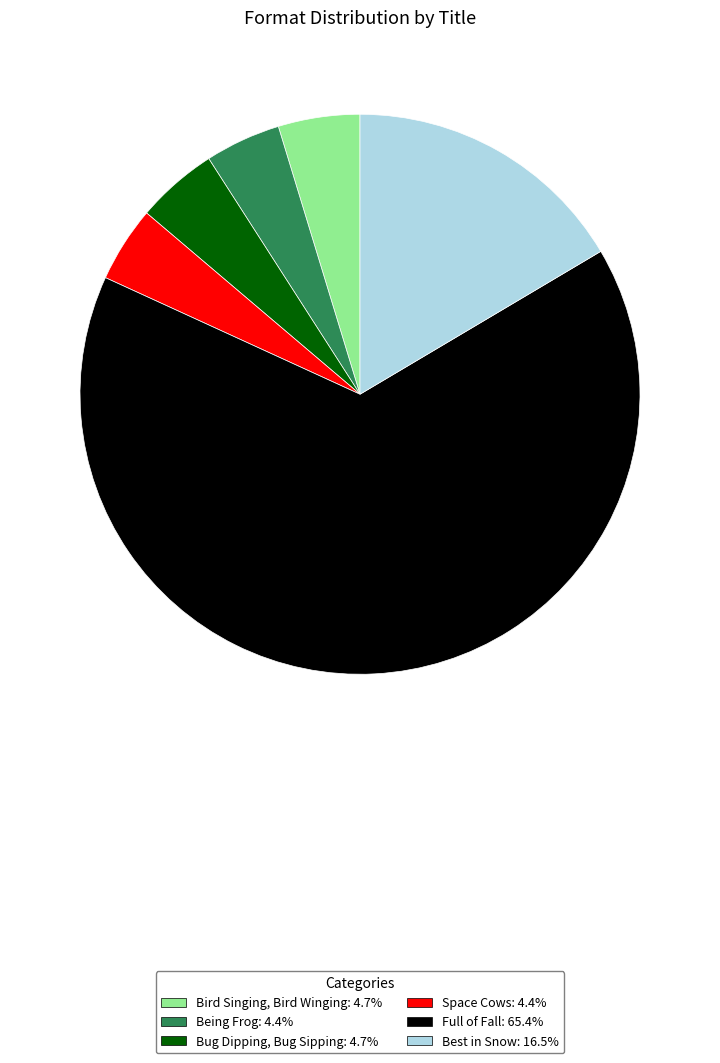

Which slice is the largest?

Full of Fall